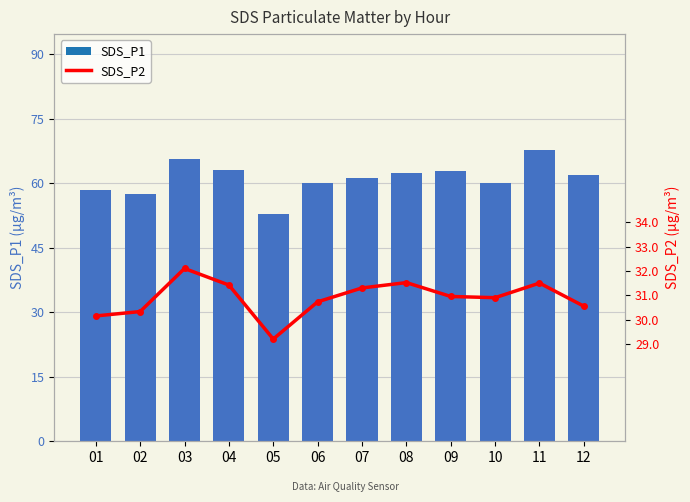

At which category does the chart reach its minimum across all series?

05